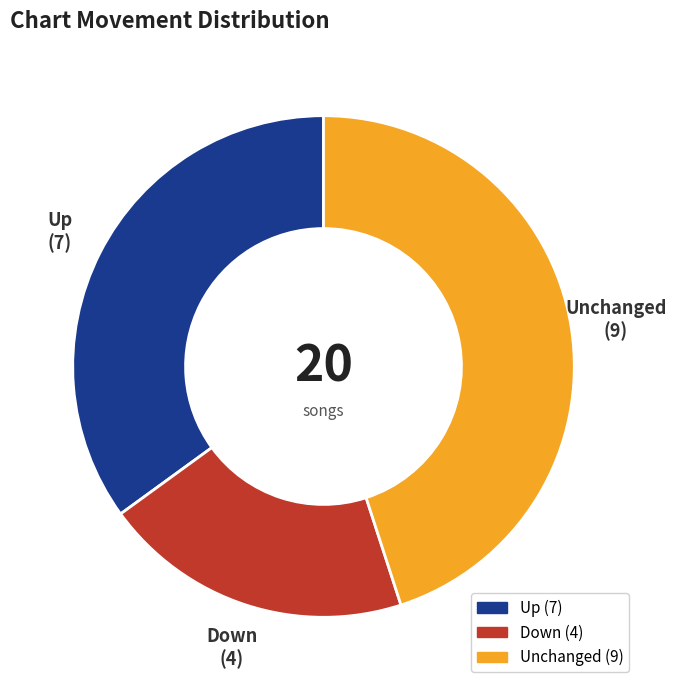

Does any single category account for the majority?

No